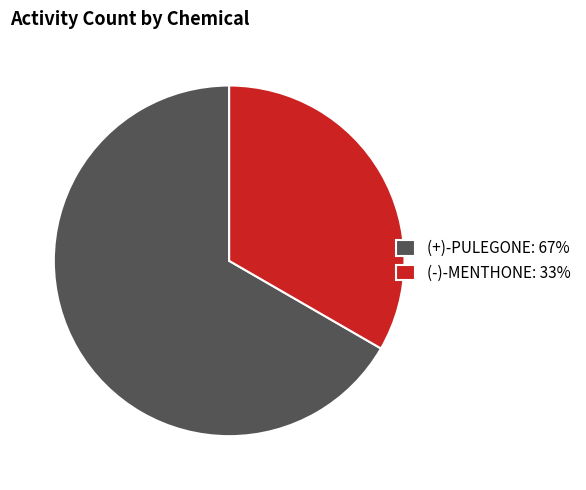

What is the ratio of the value at (+)-PULEGONE: 67% to the value at (-)-MENTHONE: 33%?

2.0